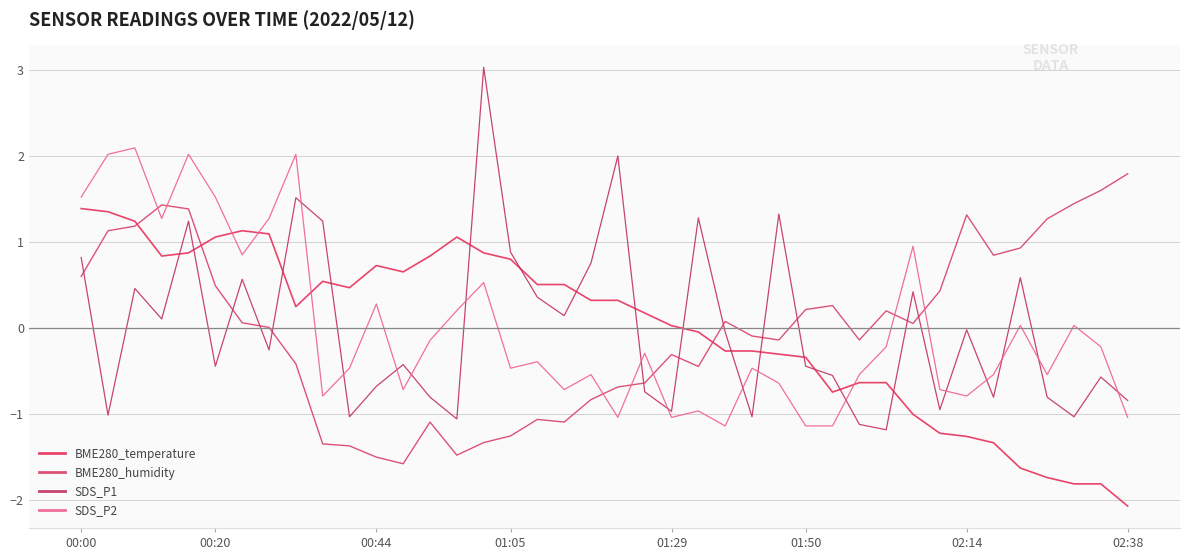

How many intersections are there between BME280_temperature and BME280_humidity?

3